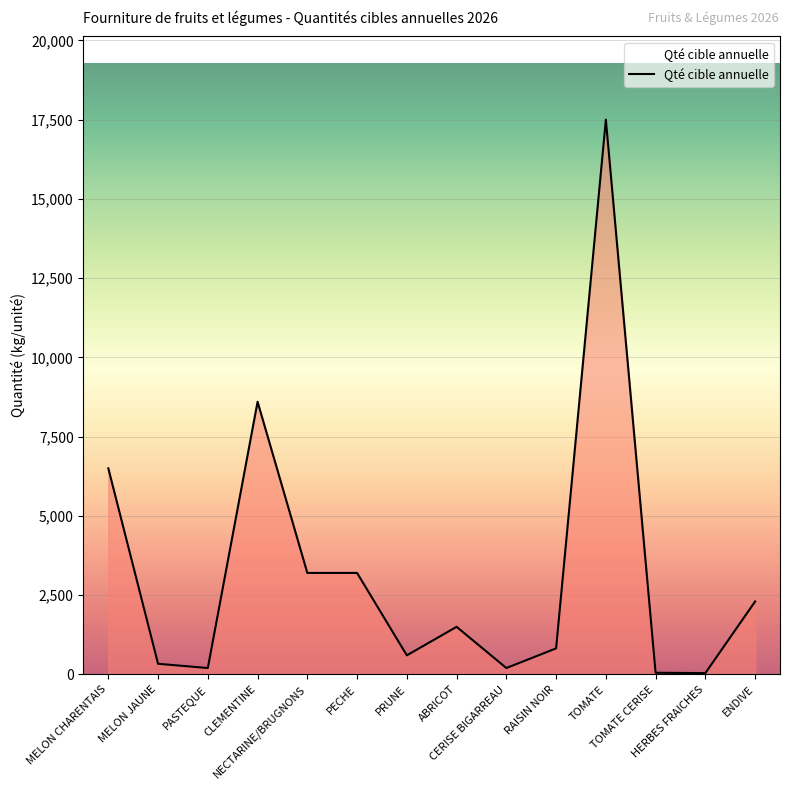

What is the greatest value displayed?

17500